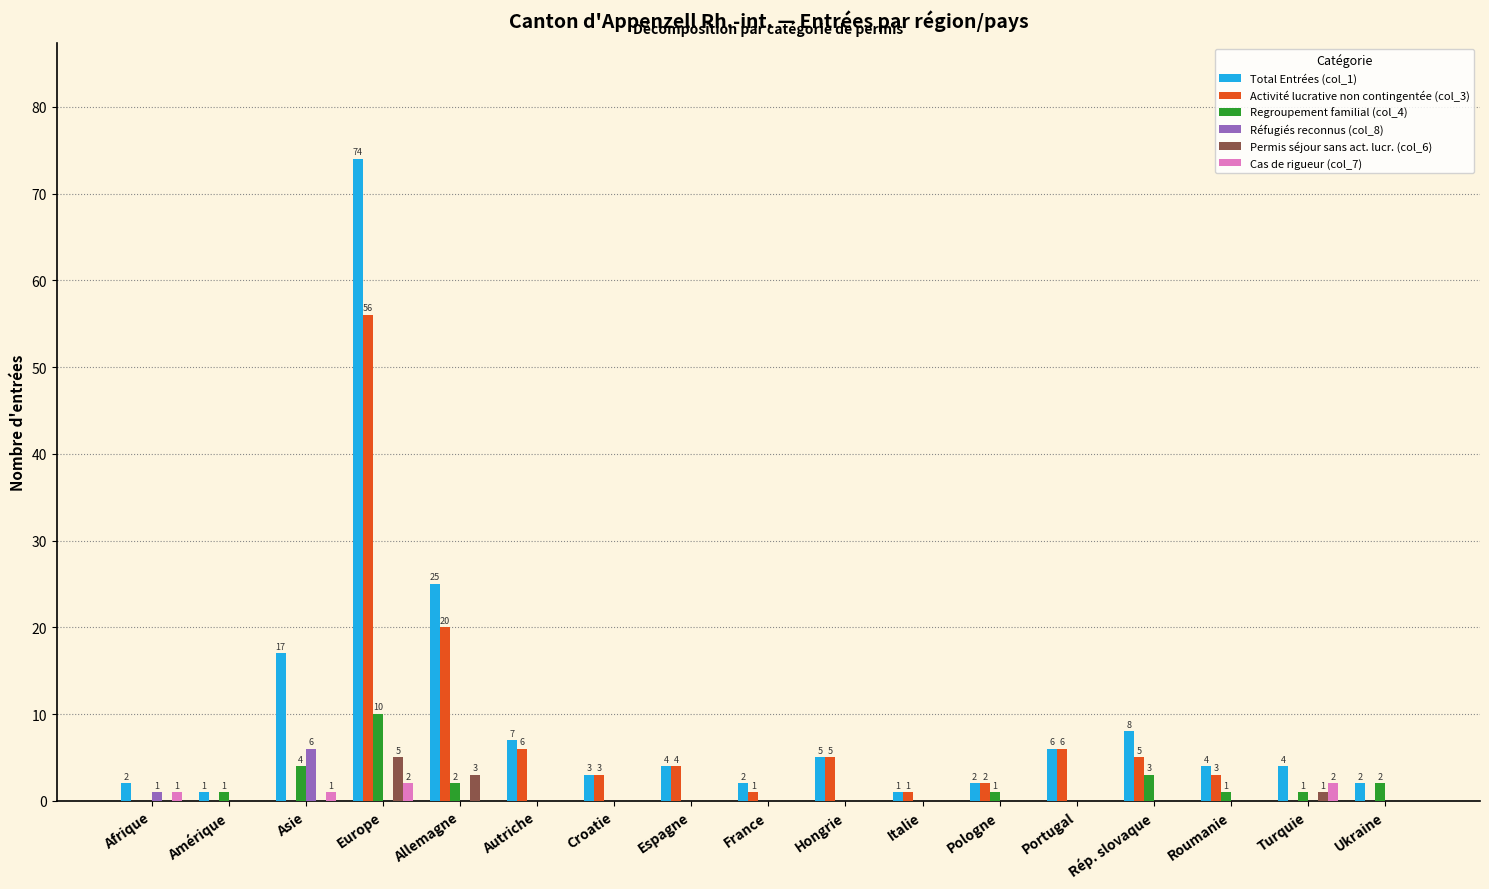

How many groups of bars are there?

17